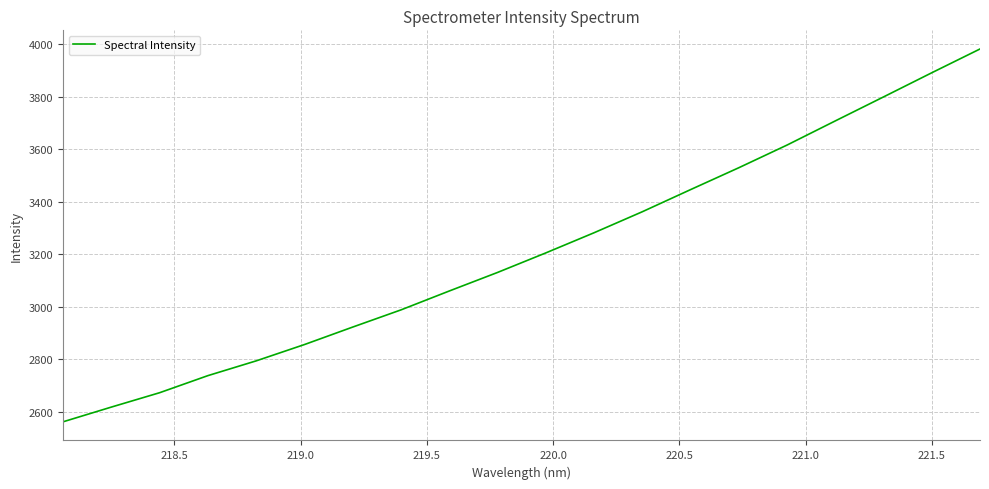

What is the greatest value displayed?

3981.7